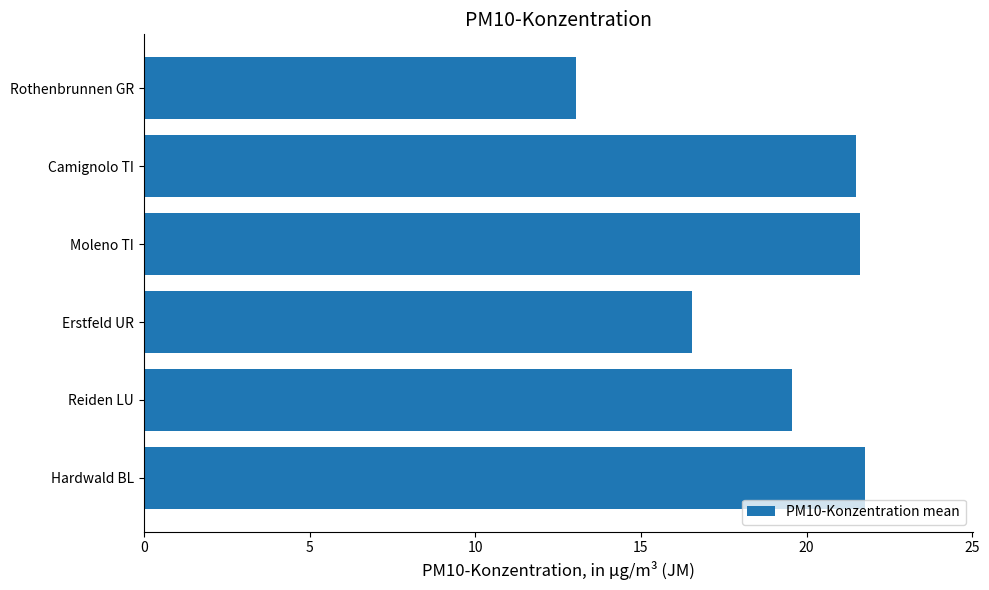

Does the chart contain stacked bars?

No